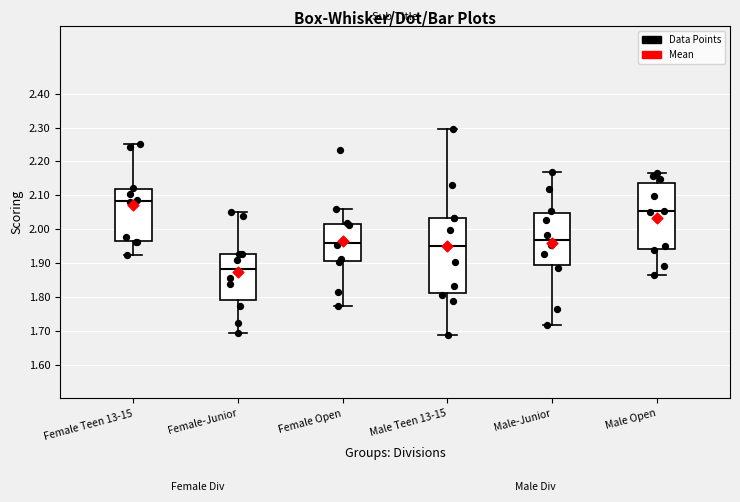

Reading left to right, transcribe this box plot: for each box, give where its median line is, the range the box spans, and where its two whiskers end, as read against the y-axis. The values are not printed on the chart, so give them approximately, as read against the axis.

Female Teen 13-15: median 2.08, box 1.97 to 2.12, whiskers 1.92 to 2.25
Female-Junior: median 1.88, box 1.79 to 1.93, whiskers 1.69 to 2.05
Female Open: median 1.96, box 1.91 to 2.02, whiskers 1.77 to 2.06
Male Teen 13-15: median 1.95, box 1.81 to 2.03, whiskers 1.69 to 2.30
Male-Junior: median 1.97, box 1.90 to 2.05, whiskers 1.72 to 2.17
Male Open: median 2.05, box 1.94 to 2.14, whiskers 1.87 to 2.16